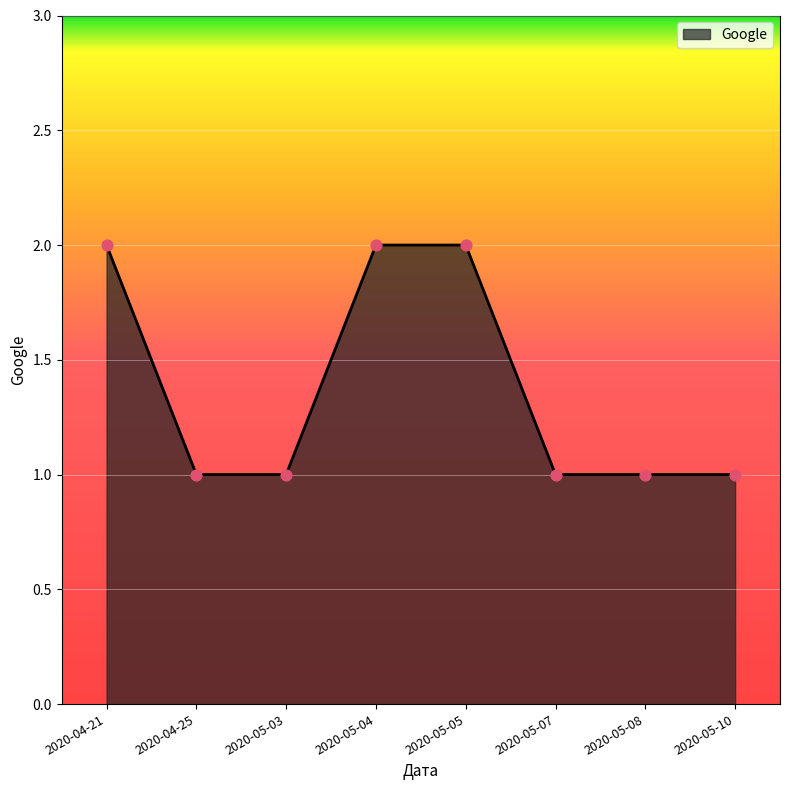

What is the ratio of the value at 2020-05-04 to the value at 2020-04-21?

1.0